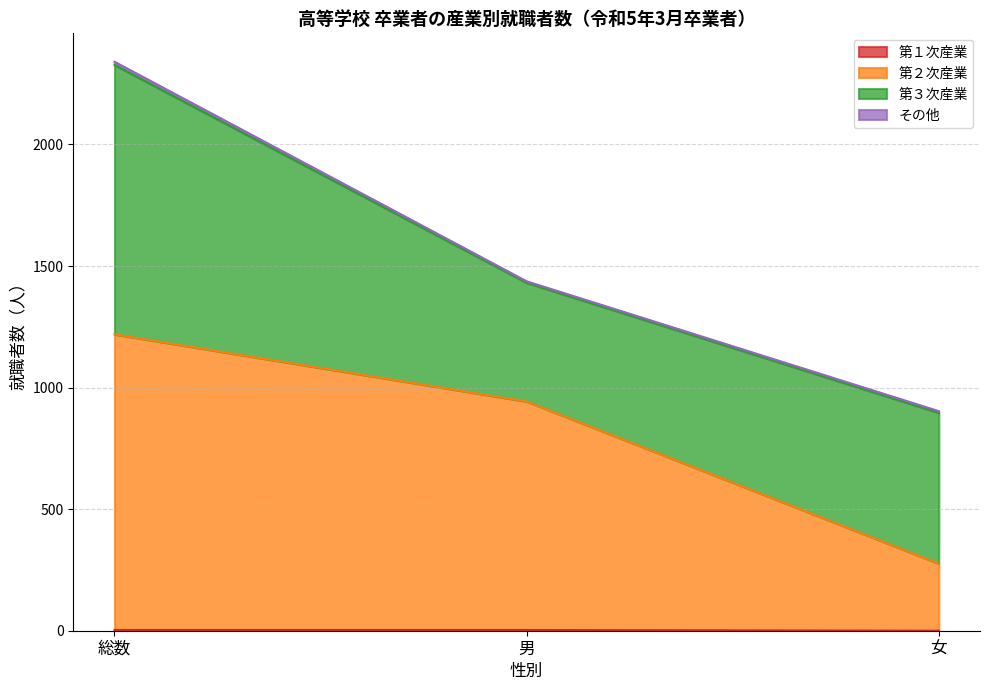

Between 総数 and 女, which is larger?

総数